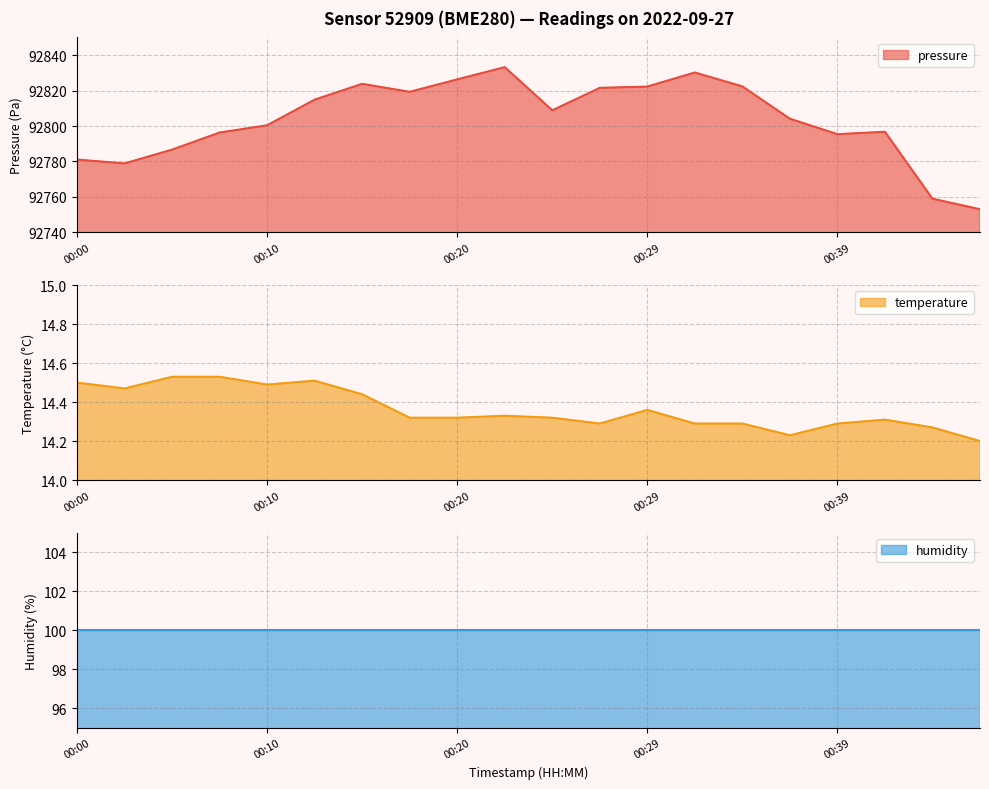

The value of temperature at 00:27 is 14.3. True or false?

True